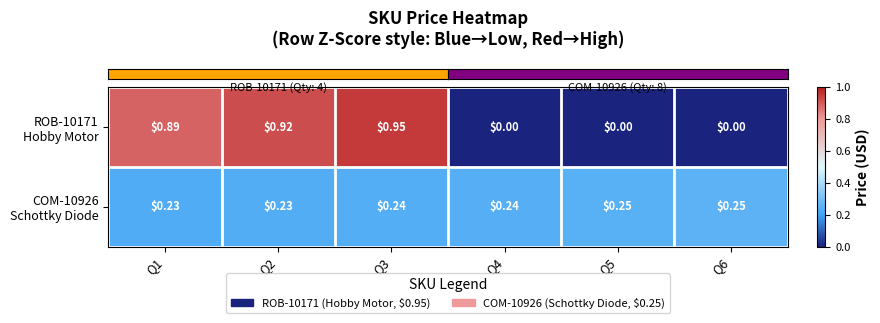

How many data points does each series have?

6